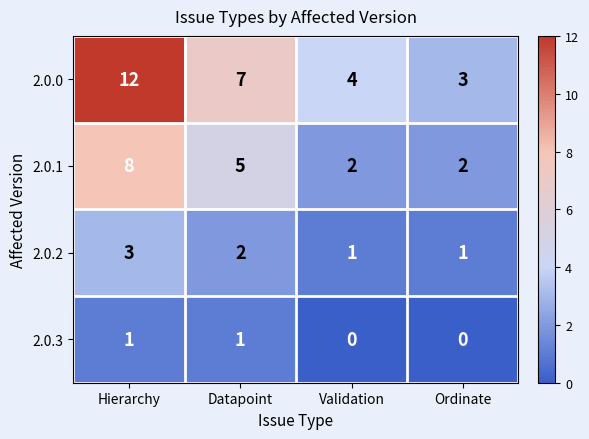

Is the value of 2.0.3 at Hierarchy greater than the value of 2.0.1 at Datapoint?

No